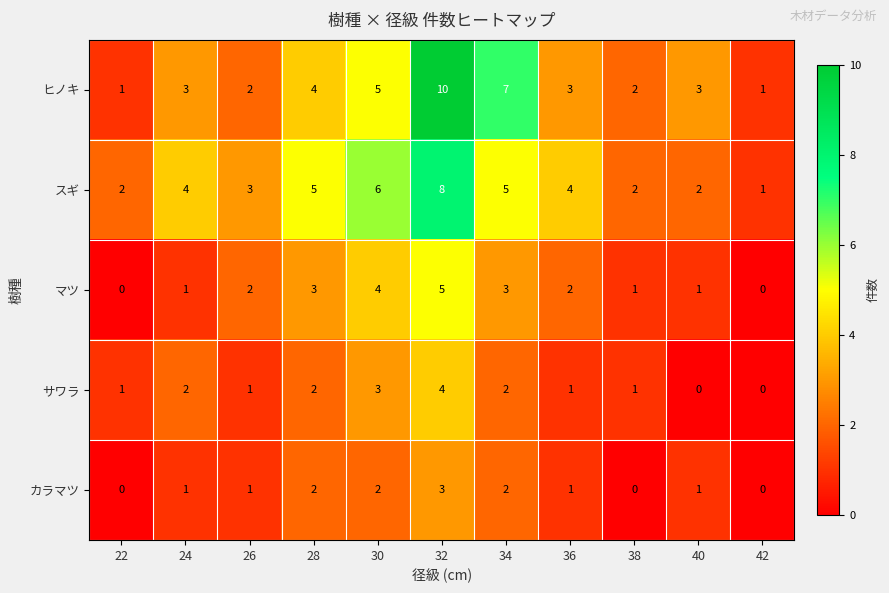

At how many categories does at least one series exceed 9?

1